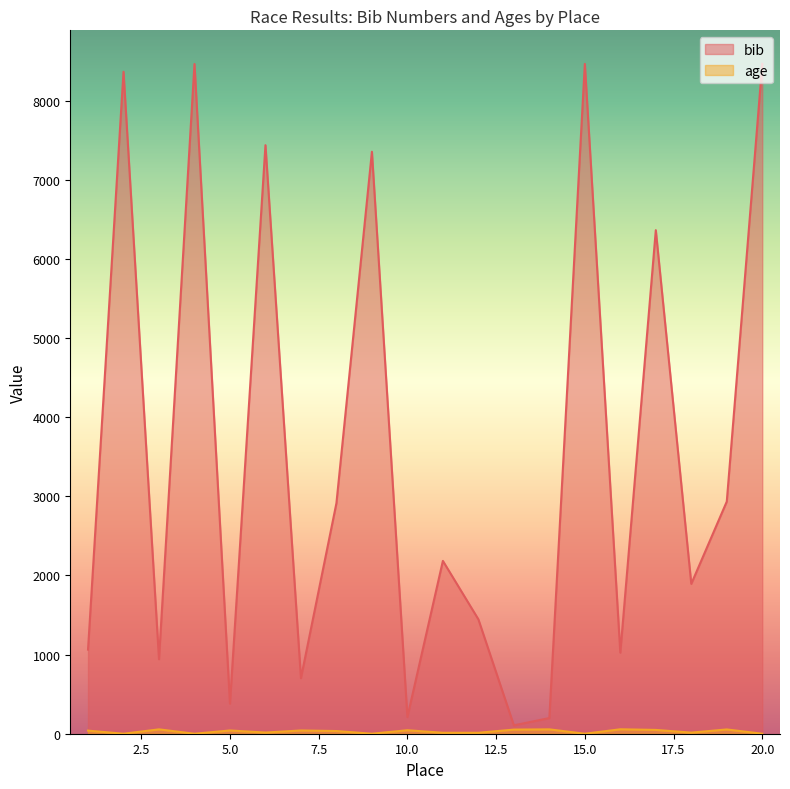

Count the number of data series in this chart.

2